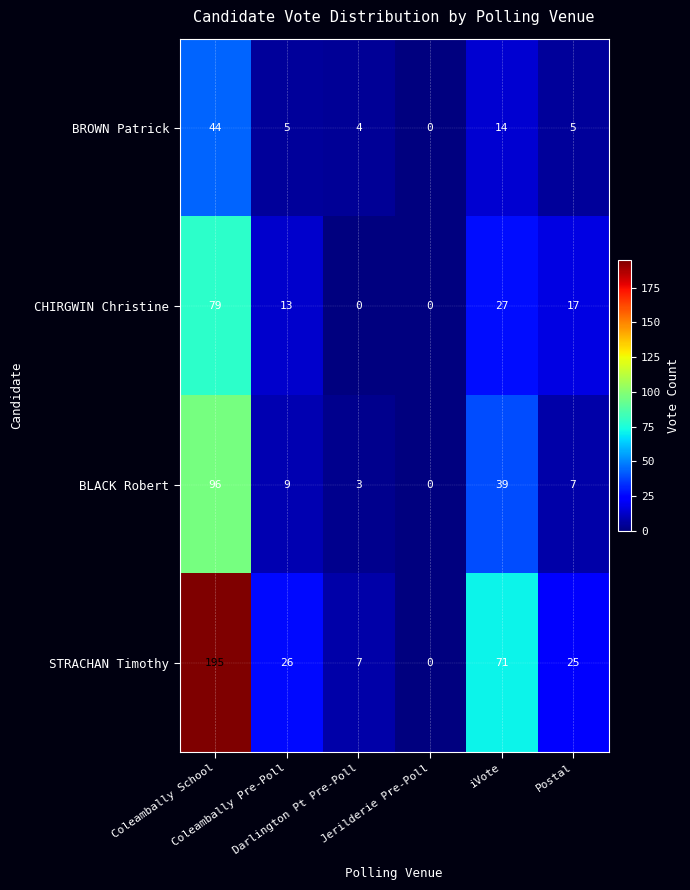

Which category has the highest value across all series?

Coleambally School